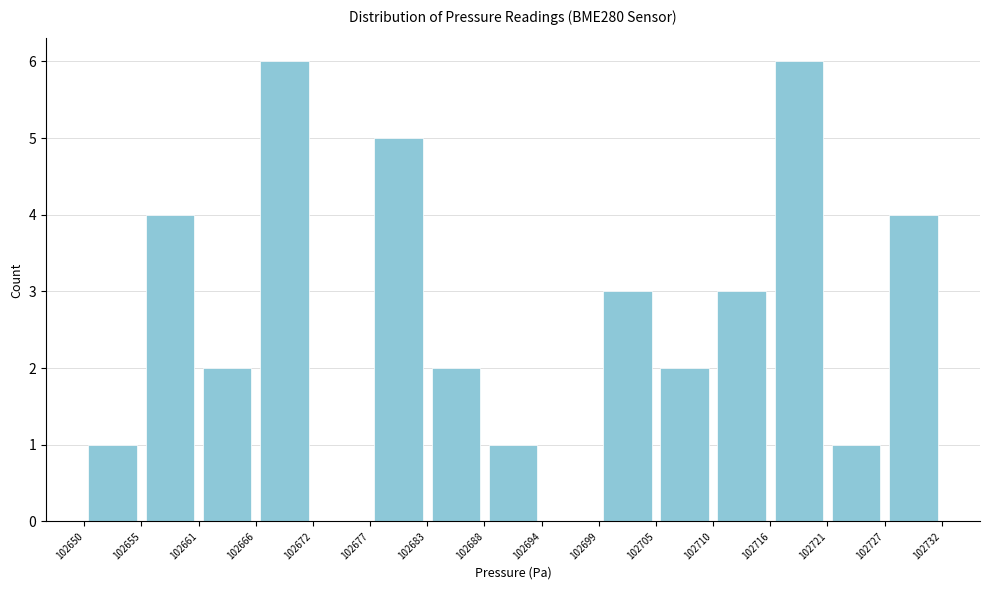

What is the height of the bar covering 102666 to 102672 on the x-axis? The values are not printed on the chart, so give them approximately, as read against the axis.

6